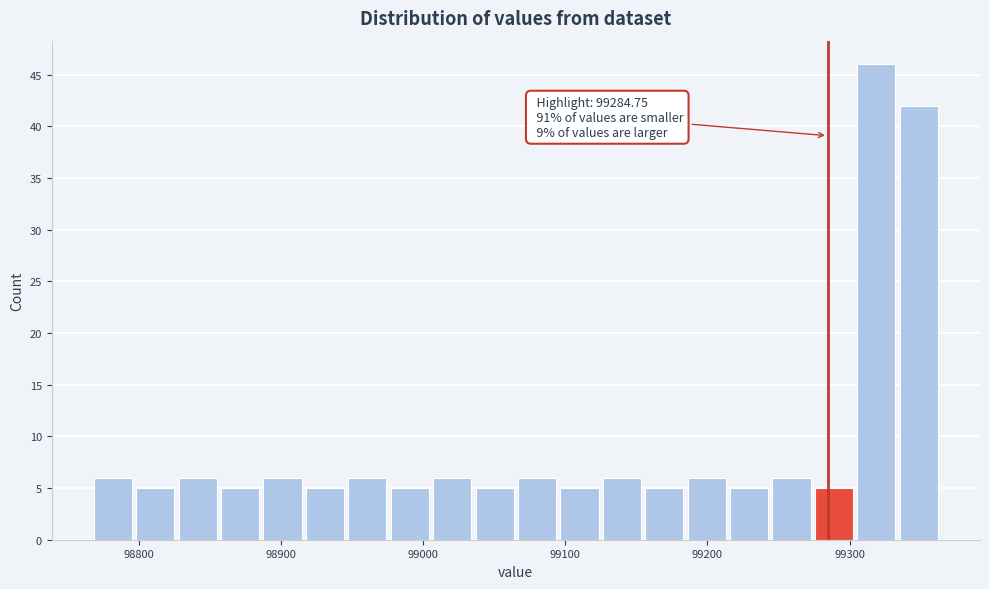

Read against the x-axis, roughly where is the centre of the tallest bar?

99320